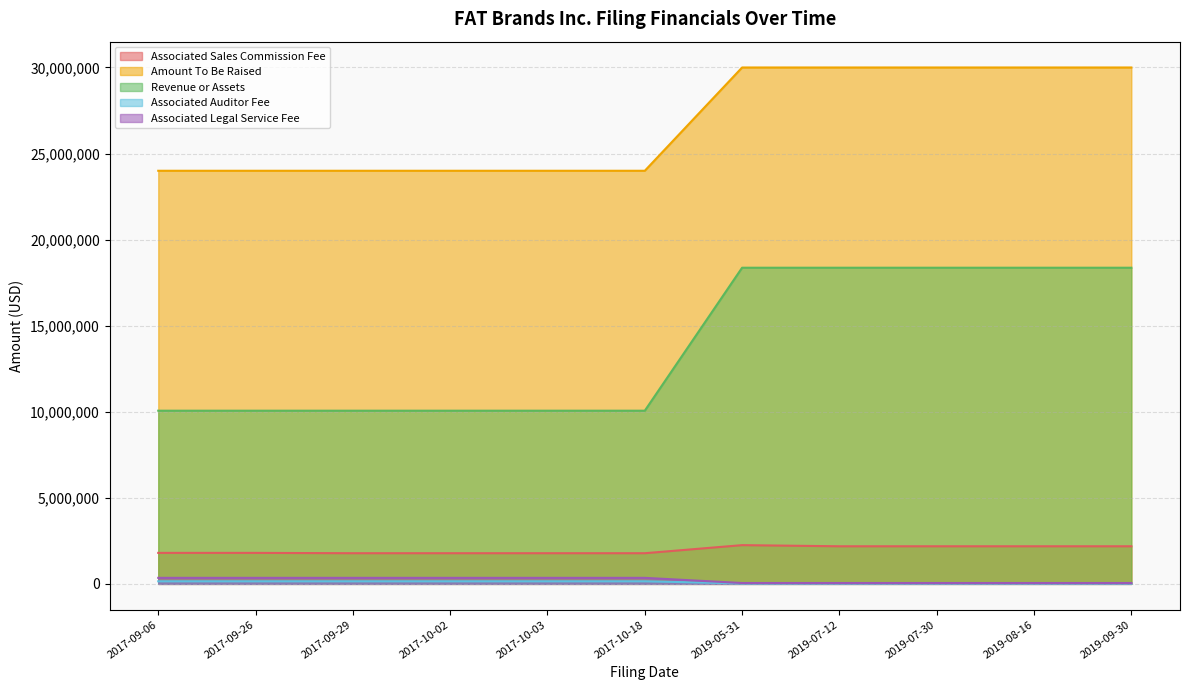

Which label corresponds to the largest value in the chart?

2019-07-12